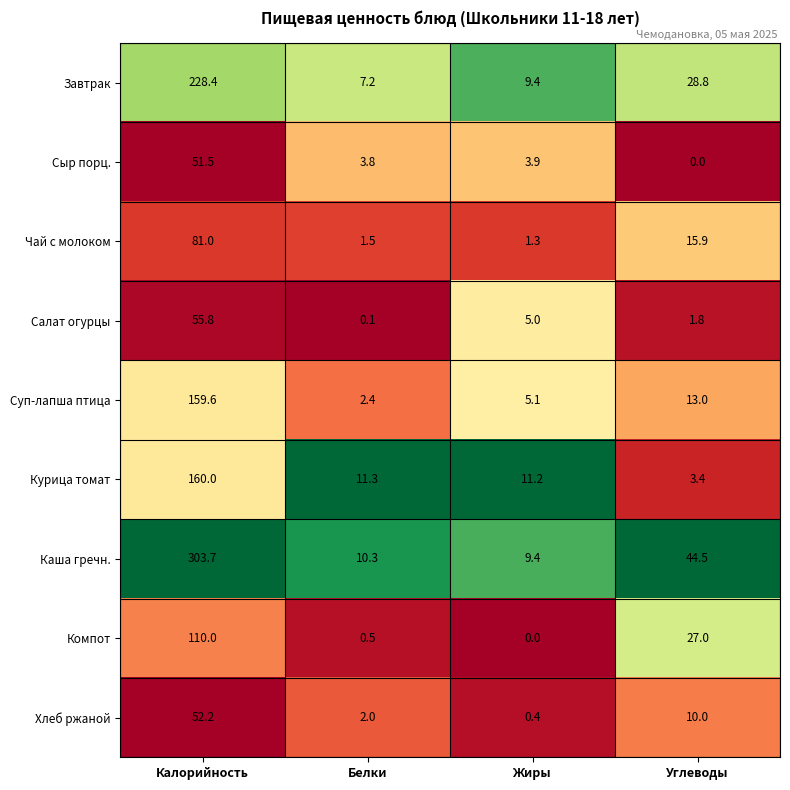

What is the greatest value displayed?

303.7